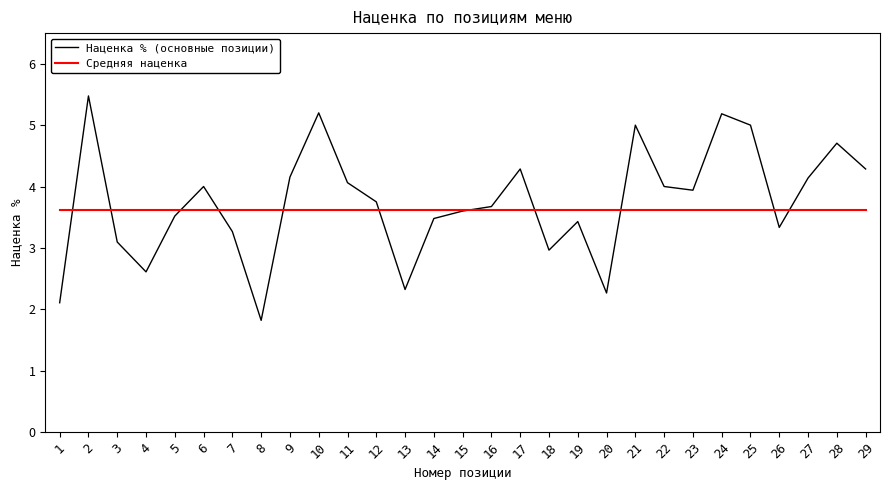

At which label does Наценка % (основные позиции) reach its minimum?

8